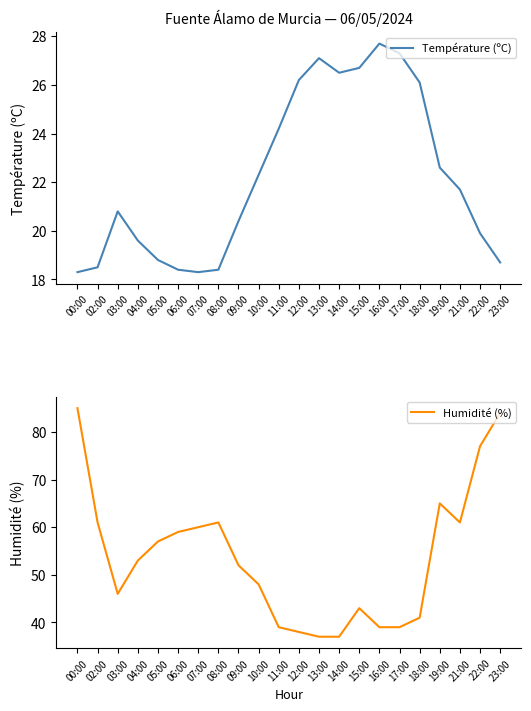

What is the minimum value shown in the chart?

18.3